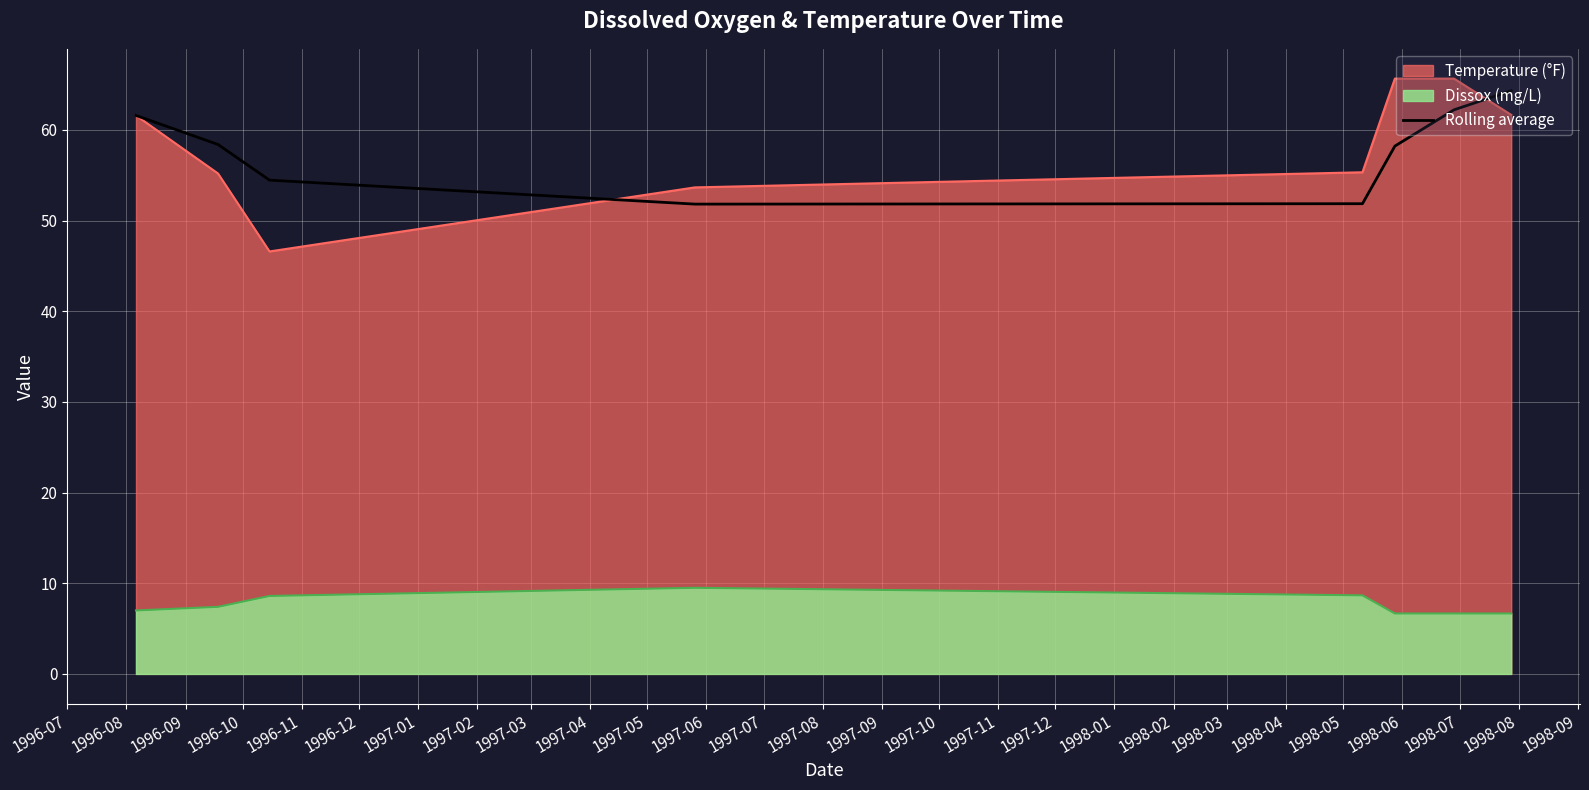

What is the maximum value for Rolling average?

64.3